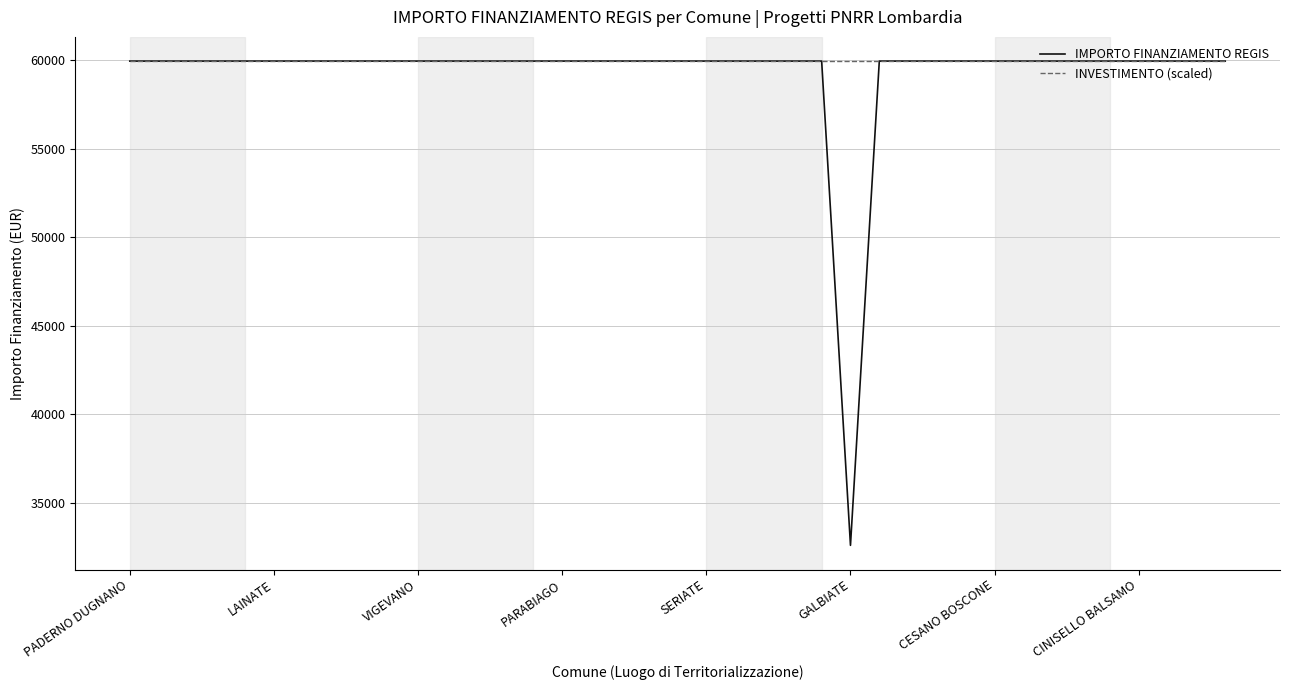

What is the smallest value displayed?

32589